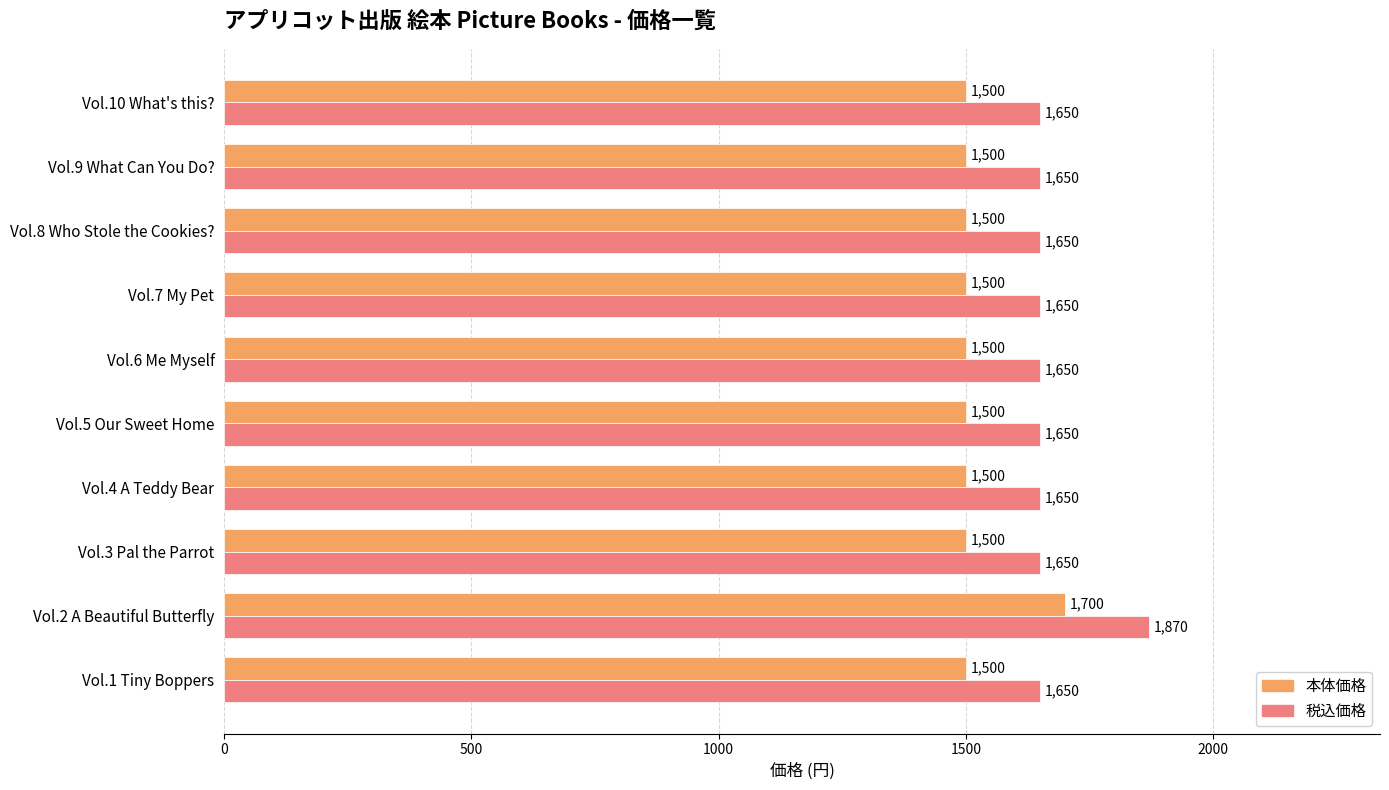

Which series has the widest spread of values?

税込価格